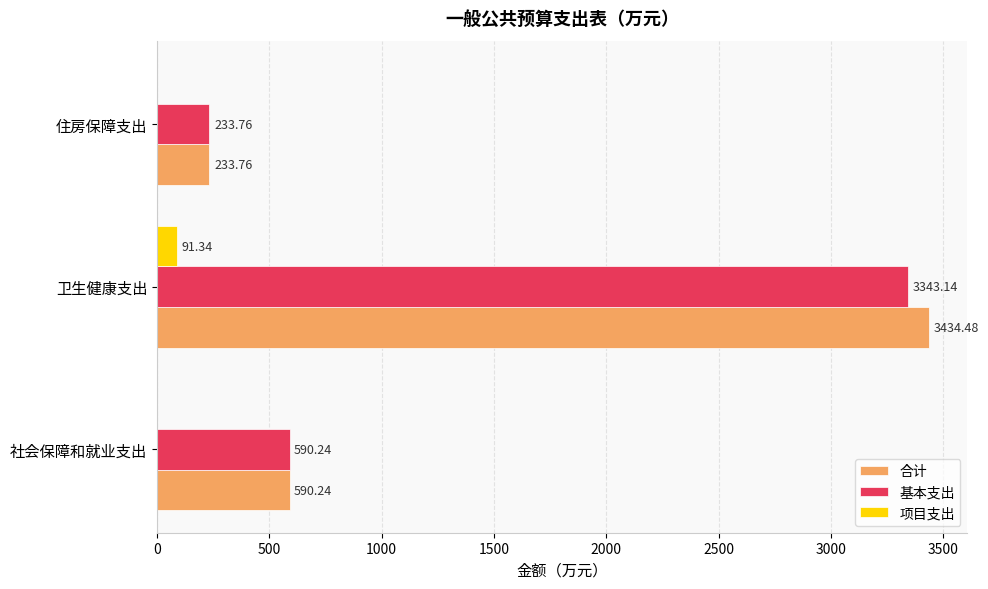

Between 社会保障和就业支出 and 卫生健康支出, which series saw the biggest shift?

合计